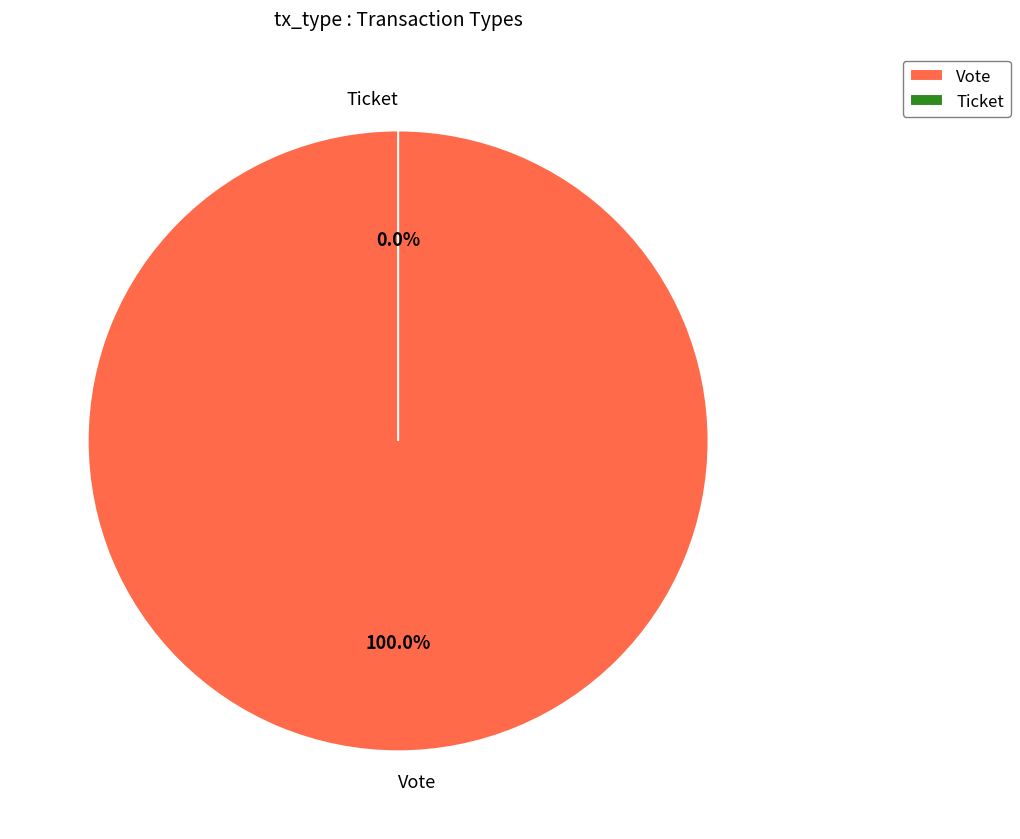

True or false: Vote accounts for 100% of the total.

True